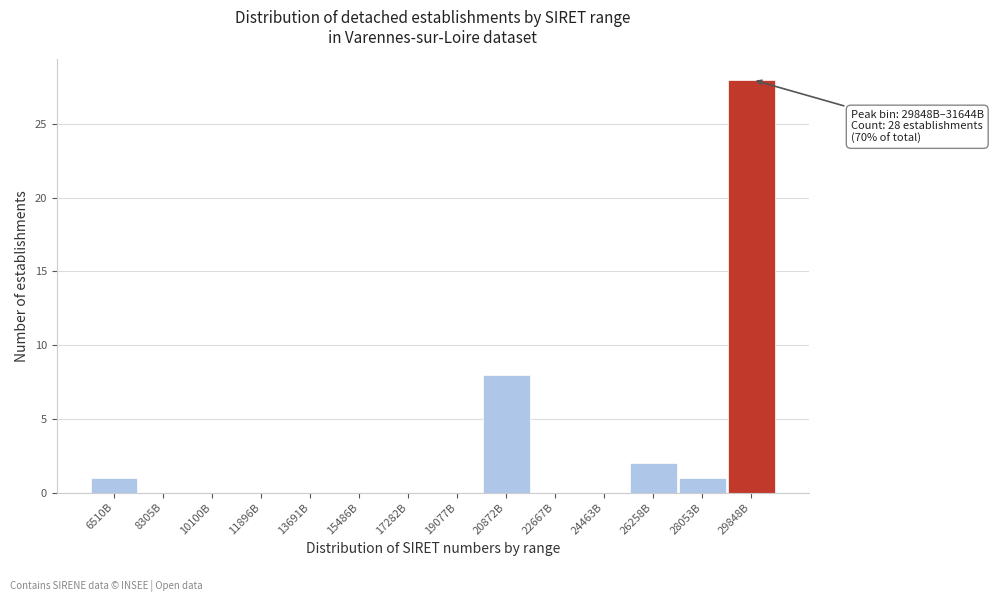

Reading right to left, transcribe all the data shown in this chart.

29848B=28	28053B=1	26258B=2	24463B=0	22667B=0	20872B=8	19077B=0	17282B=0	15486B=0	13691B=0	11896B=0	10100B=0	8305B=0	6510B=1